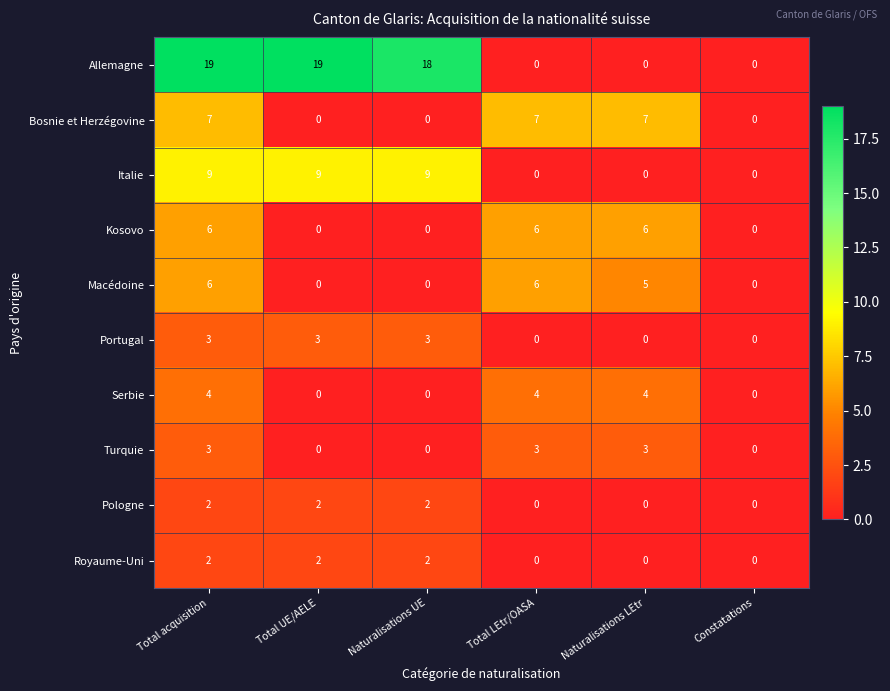

Count the Royaume-Uni values in the range 0 to 2.

6